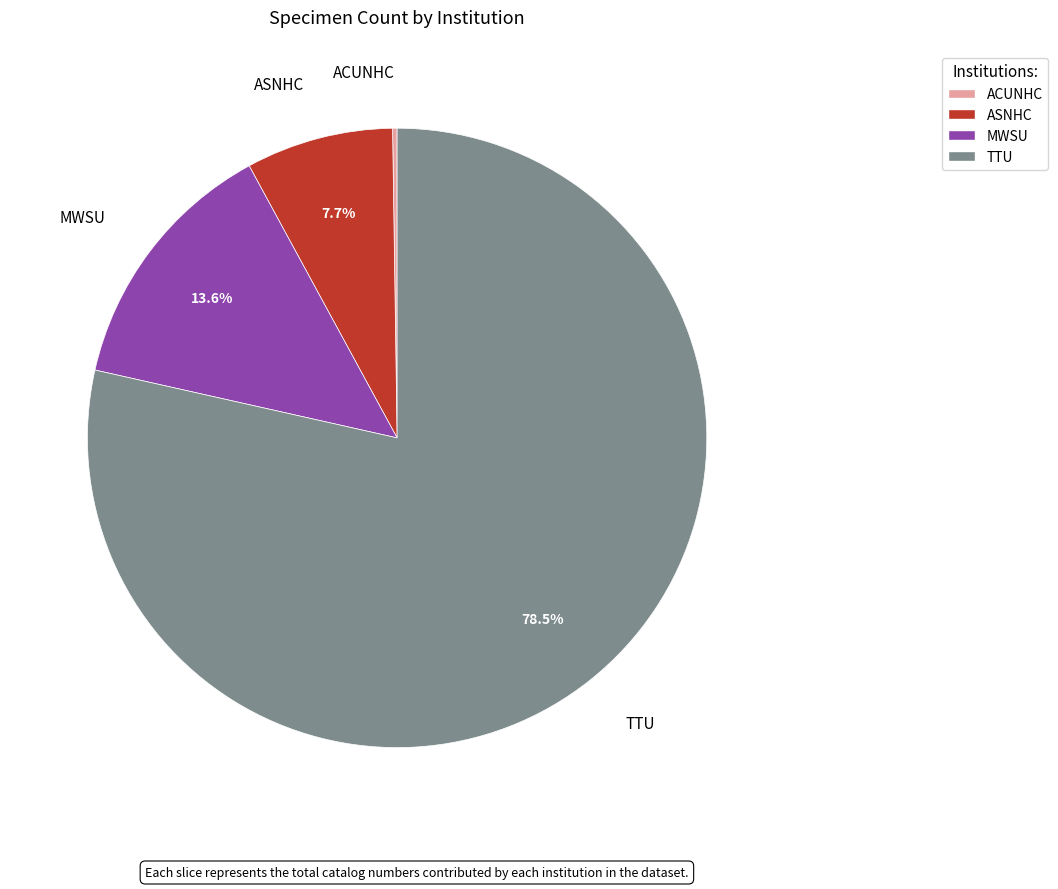

Does any single category account for the majority?

Yes